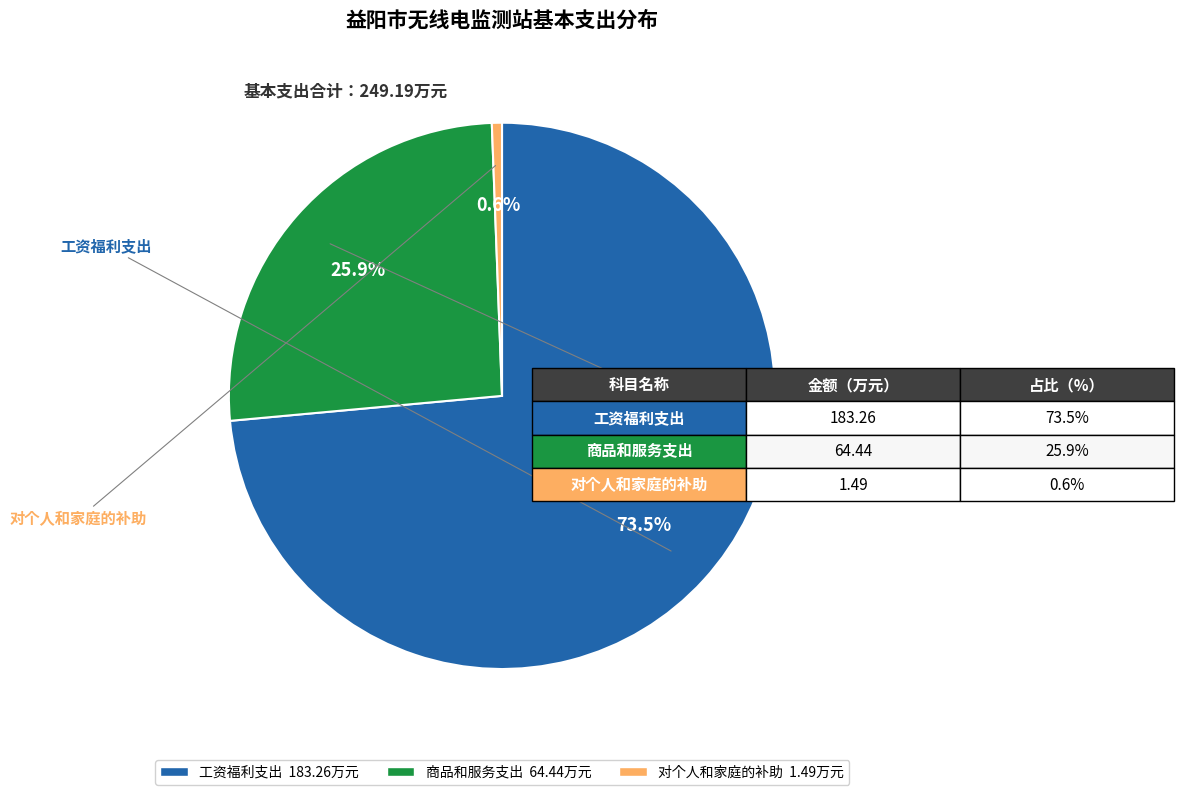

Combined, what portion of the pie is 工资福利支出 and 对个人和家庭的补助?

74.1%